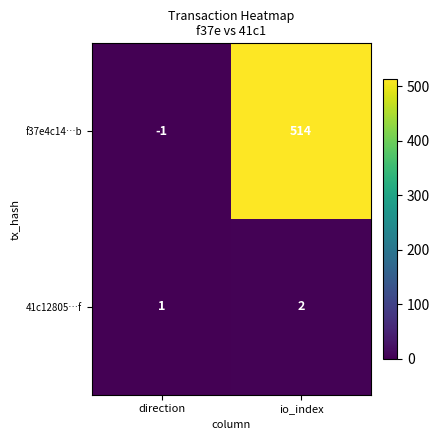

How many distinct data groups are displayed?

2